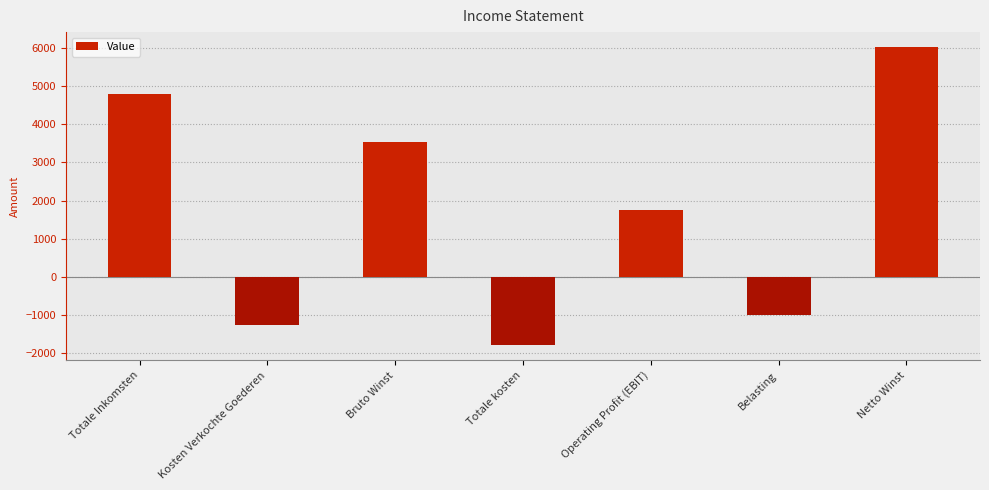

What is the greatest value displayed?

6023